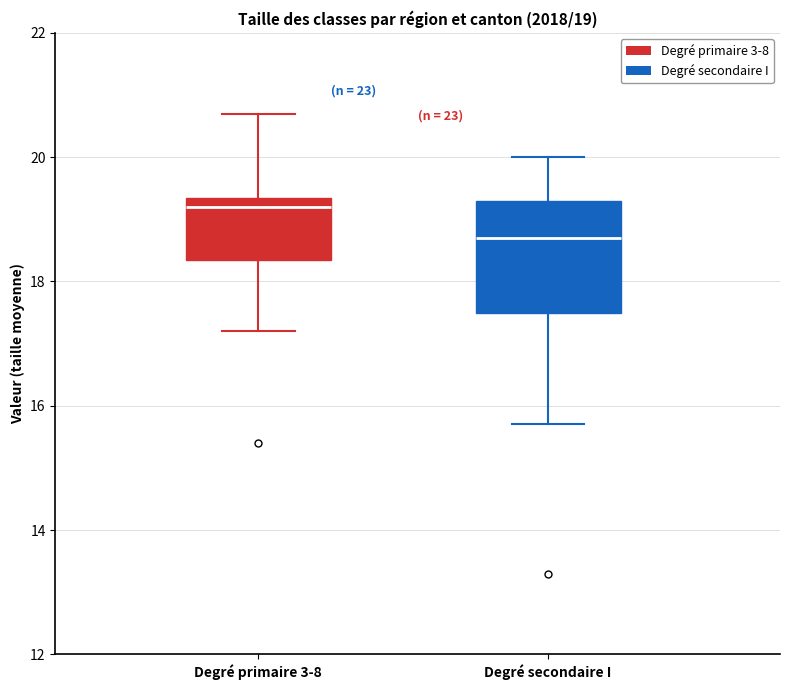

Comparing the boxes themselves (not the whiskers), which one is the tallest?

Degré secondaire I